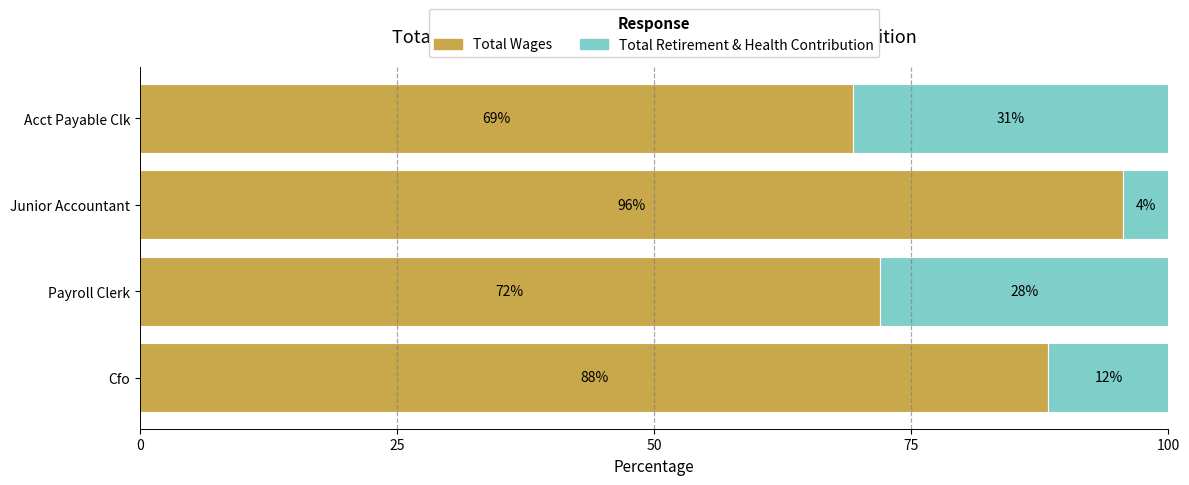

What is the total value across all series at Payroll Clerk?

100.0